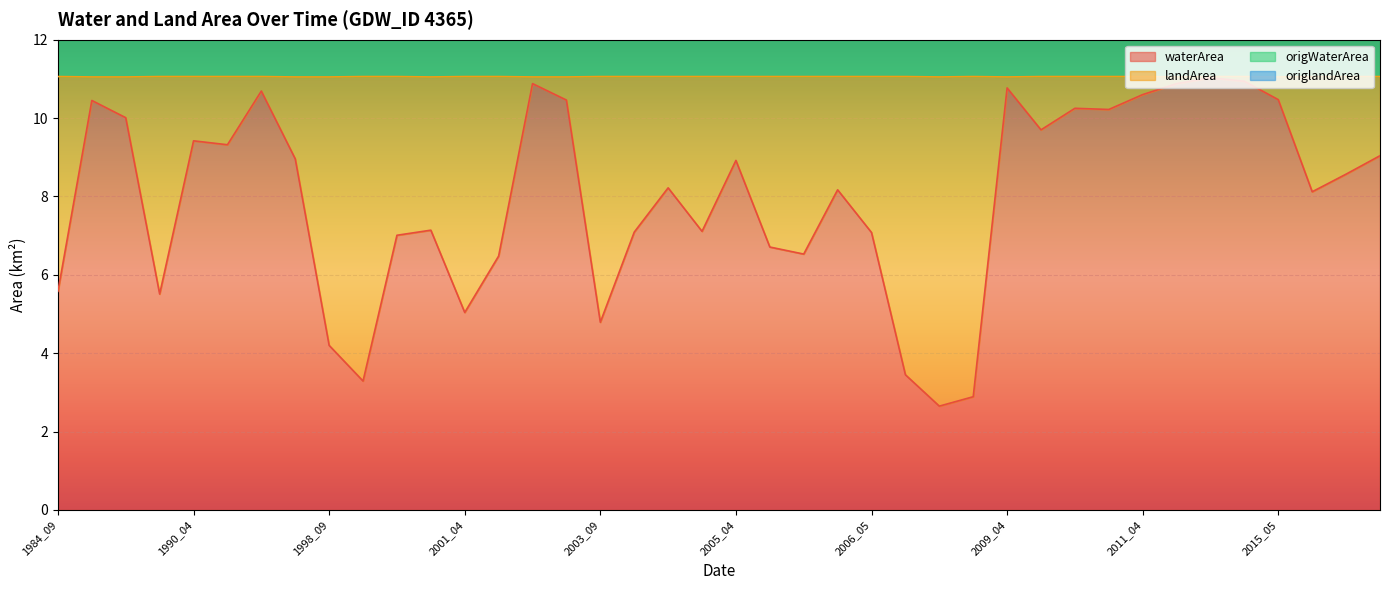

True or false: origWaterArea has a value of 14.2 at 2002_04.

False